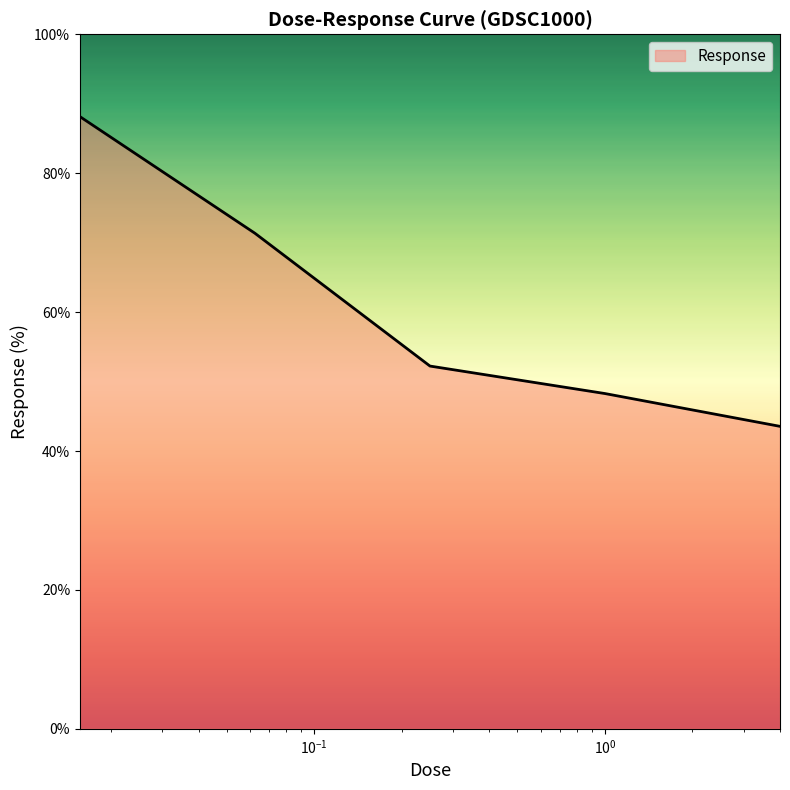

What is the minimum value shown in the chart?

43.6